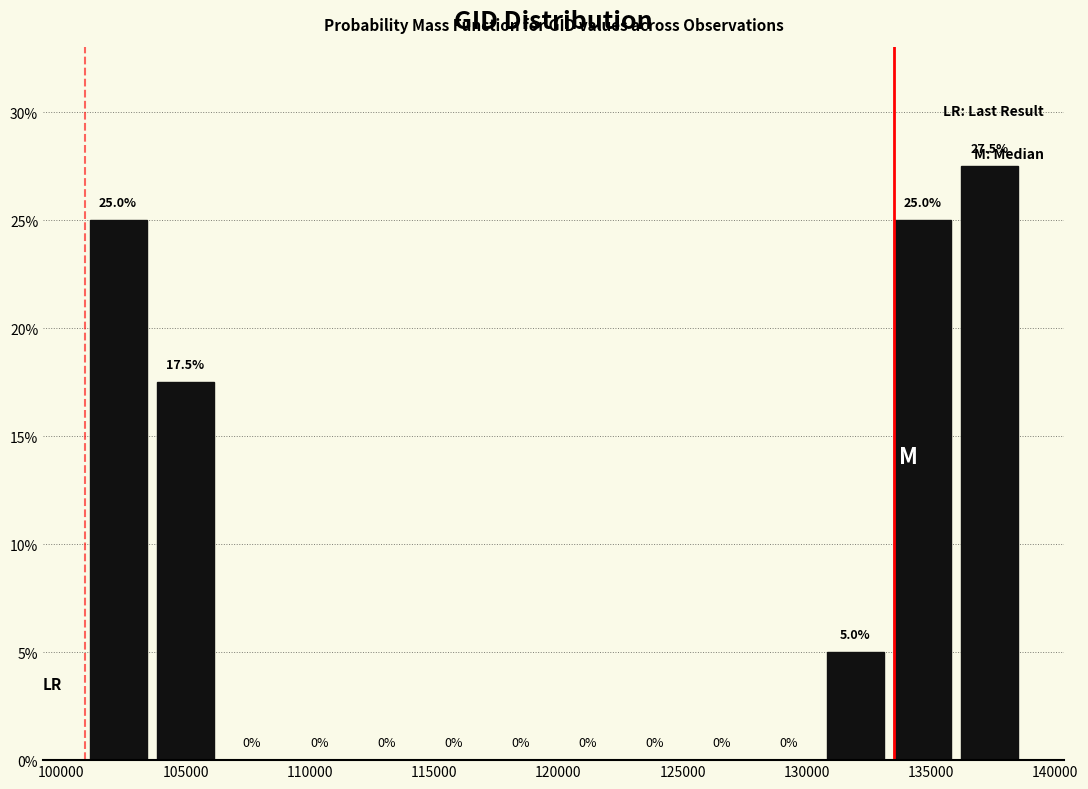

Reading left to right, transcribe this chart: for each bar, give the range it covers on the x-axis and its height. The bar edges are not printed on the chart, so give them approximately, as read against the axis.

101000 to 103500: 25.0
103500 to 106500: 17.5
106500 to 109000: 0.0
109000 to 111500: 0.0
111500 to 114500: 0.0
114500 to 117000: 0.0
117000 to 120000: 0.0
120000 to 122500: 0.0
122500 to 125000: 0.0
125000 to 128000: 0.0
128000 to 130500: 0.0
130500 to 133500: 5.0
133500 to 136000: 25.0
136000 to 138500: 27.5